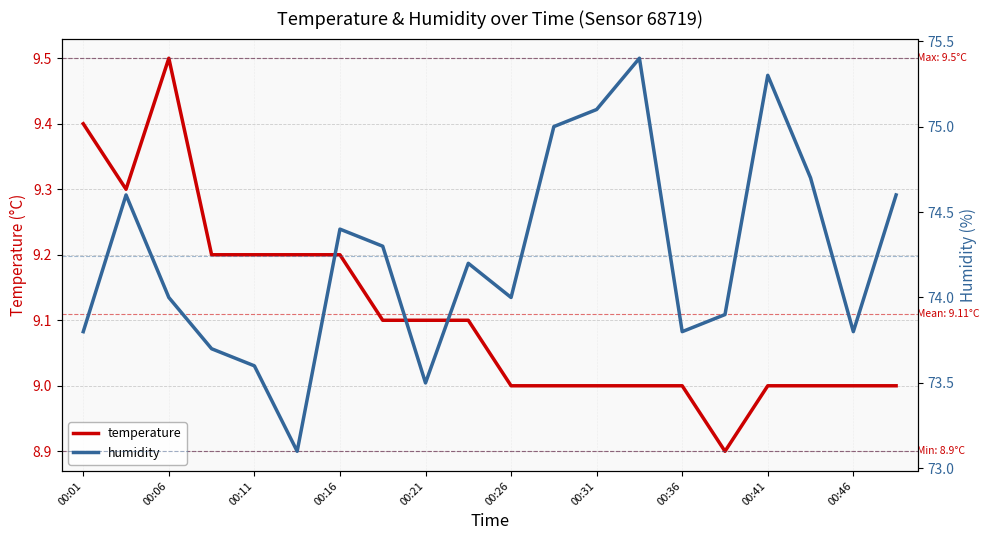

True or false: humidity and temperature intersect in this chart.

False